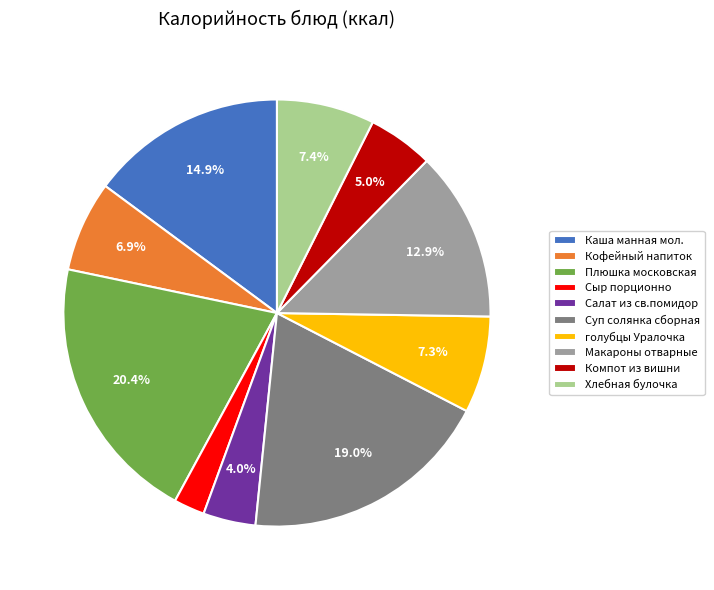

Does Каша манная мол. account for over 50% of the chart?

No